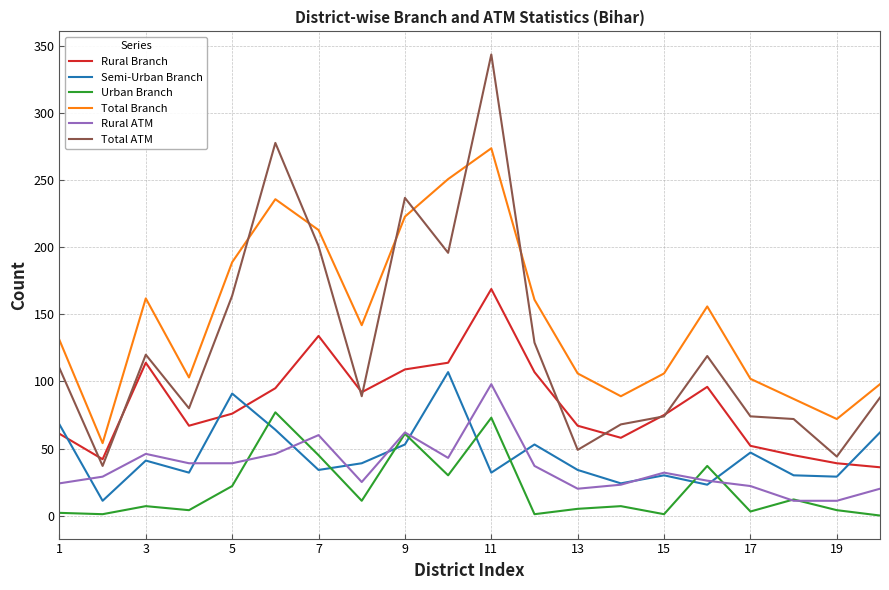

Which series has the largest total across all categories?

Total Branch